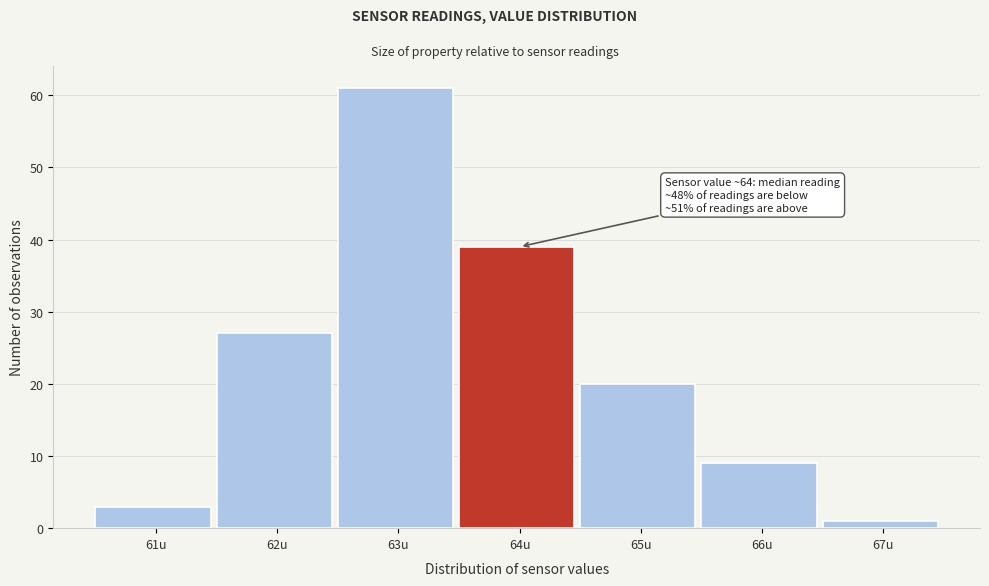

Reading left to right, what are all the values shown in this chart?

3	27	61	39	20	9	1